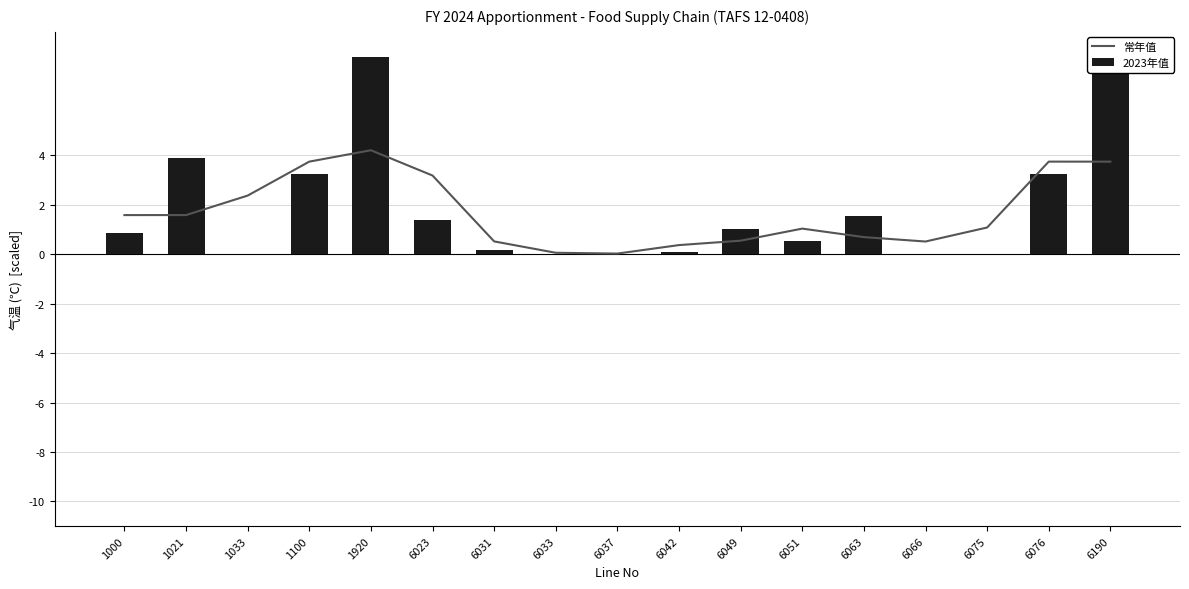

What is the difference between the maximum and minimum values in the 2023年值 series?

8.0